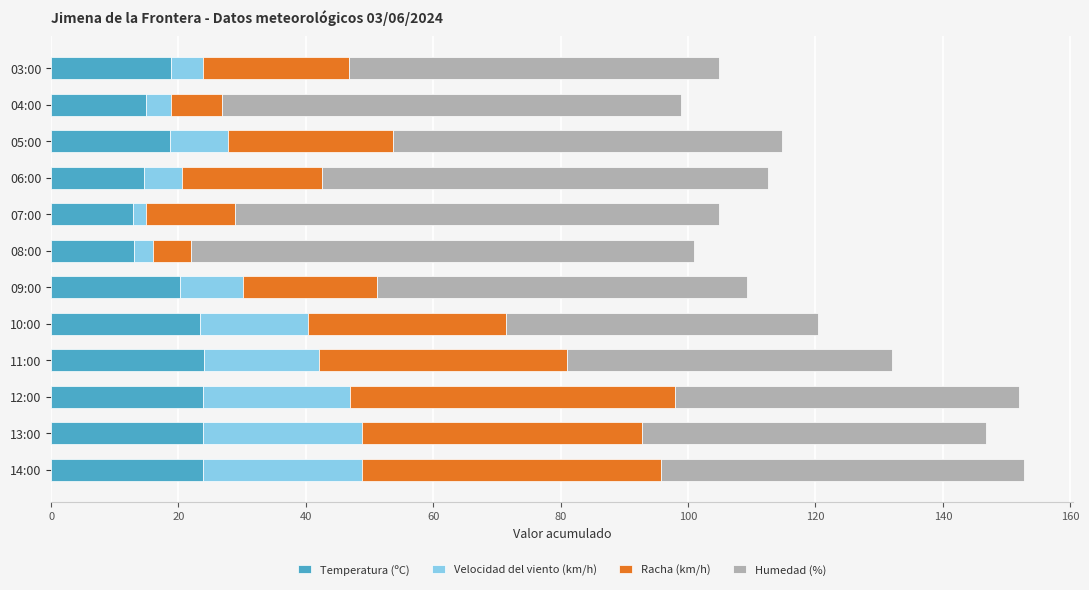

What is the total value across all series at 13:00?

146.8